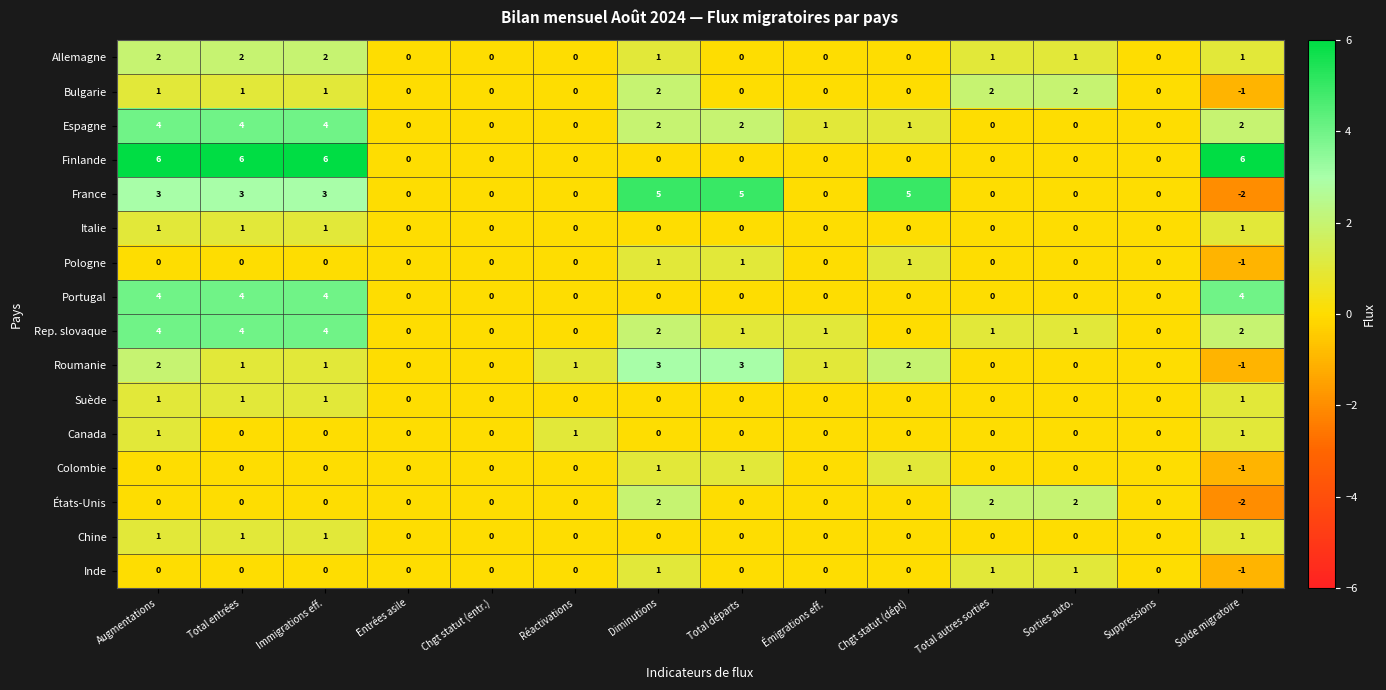

Which series has the largest range (max minus min)?

France